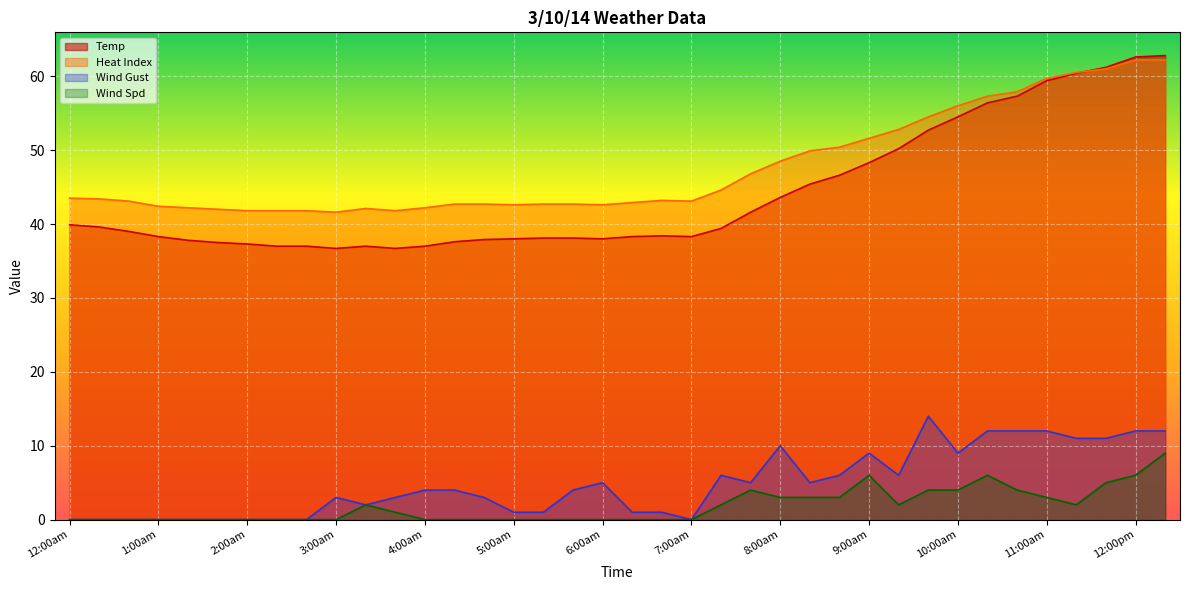

True or false: Wind Spd has more than 1 interior local peaks.

True